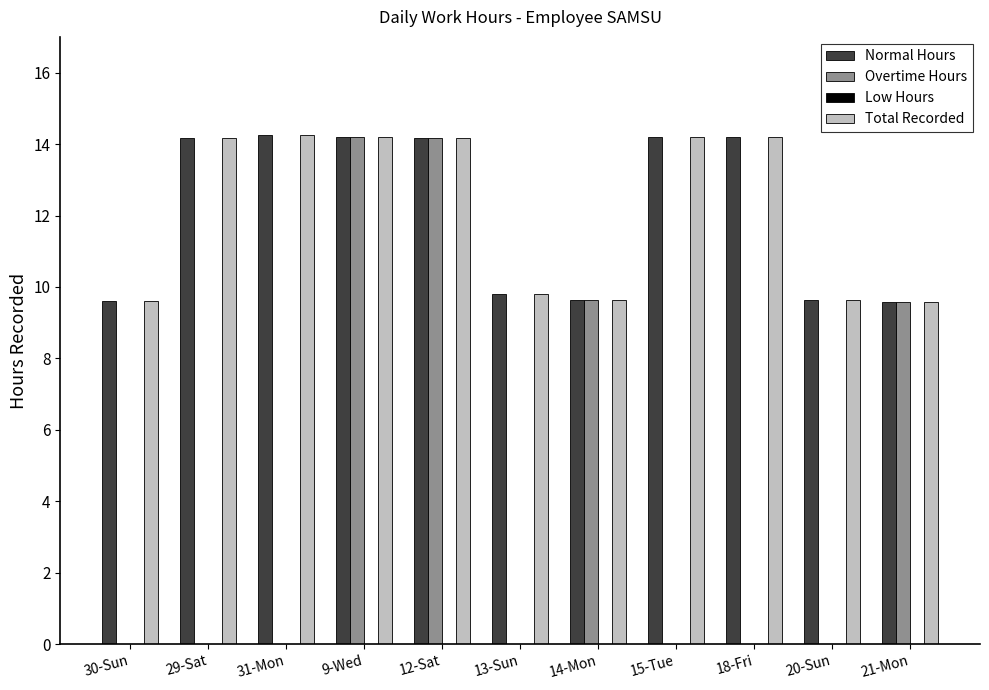

What is the spread (max minus min) of values at 31-Mon?

14.2